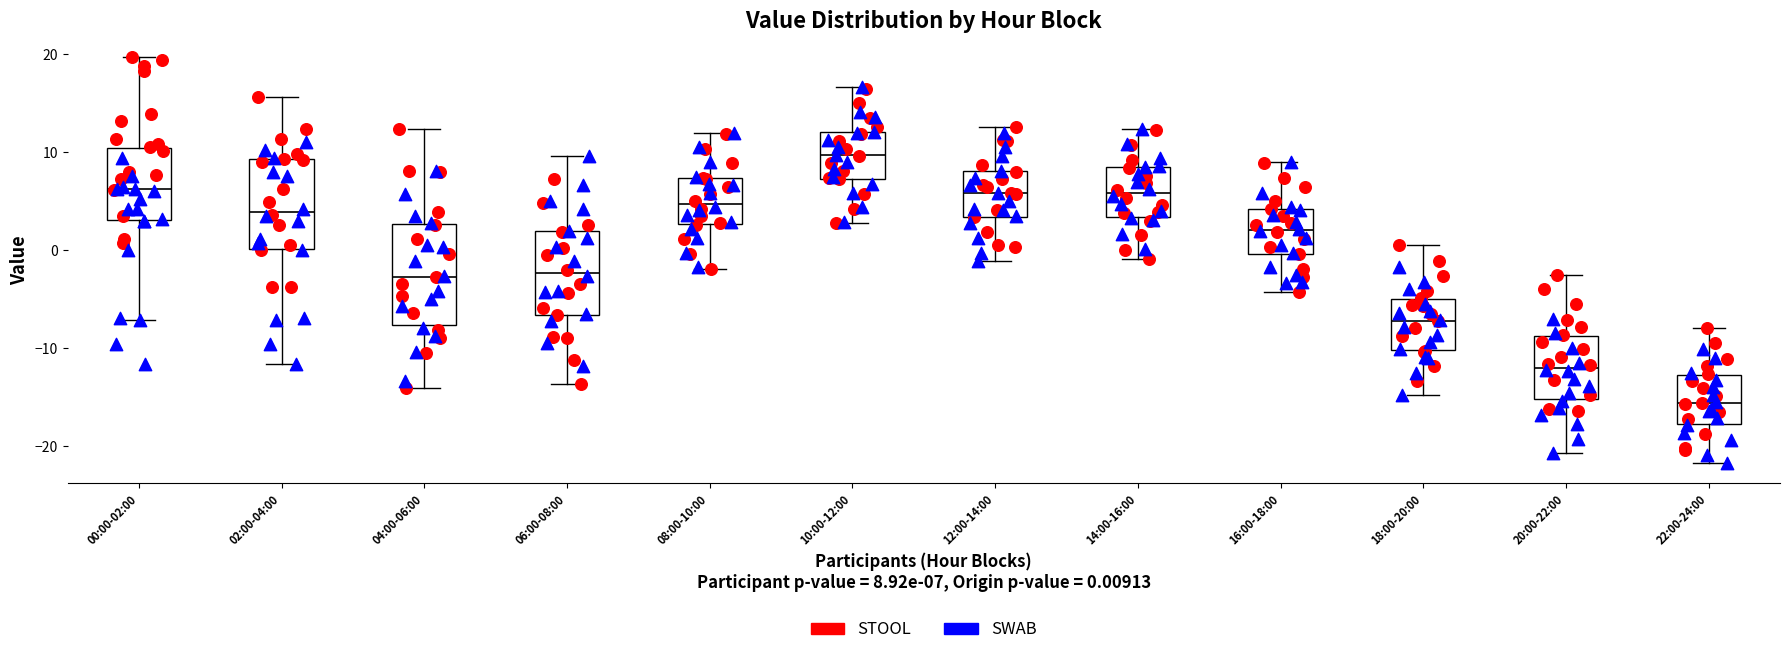

Where does the upper whisker of the box for 08:00-10:00 end on the y-axis? The values are not printed on the chart, so give them approximately, as read against the axis.

12